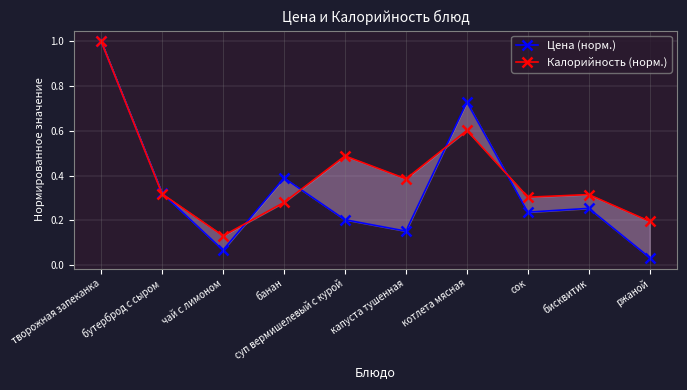

The value of Цена (норм.) at банан is 0.4. True or false?

True